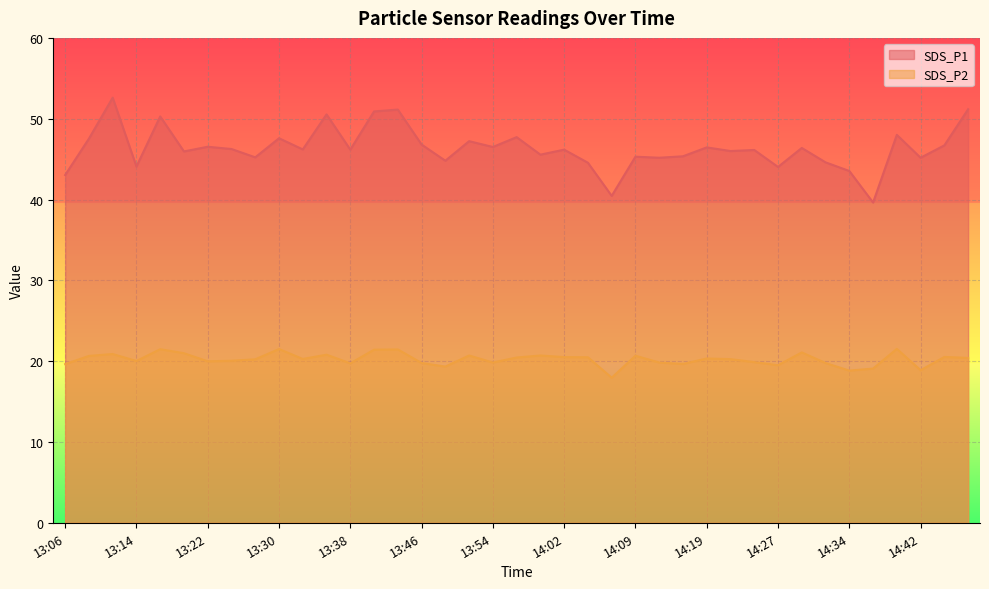

What is the label of the 4th point from the right?

14:39